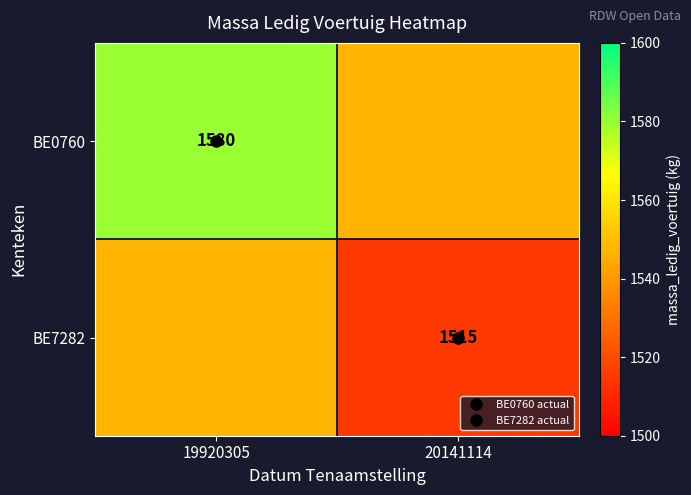

Which has a higher value, 20141114 or 19920305?

19920305